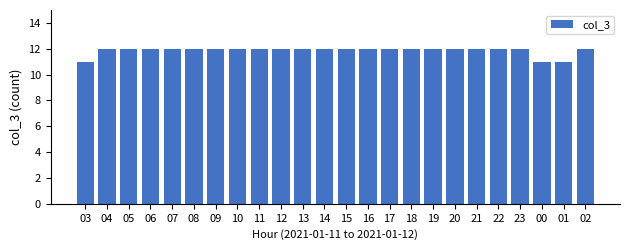

What is the minimum value shown in the chart?

11